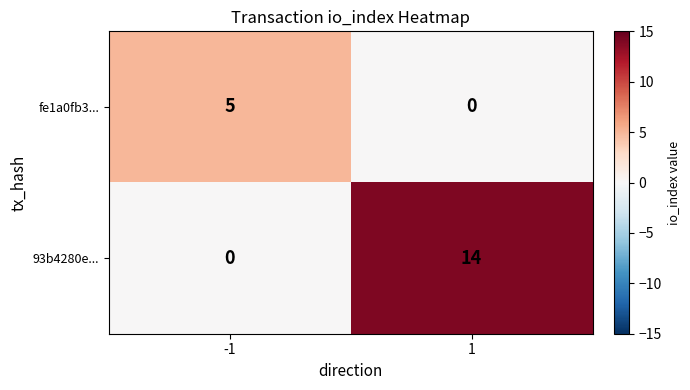

Where is fe1a0fb3... nearest to the value 2?

1